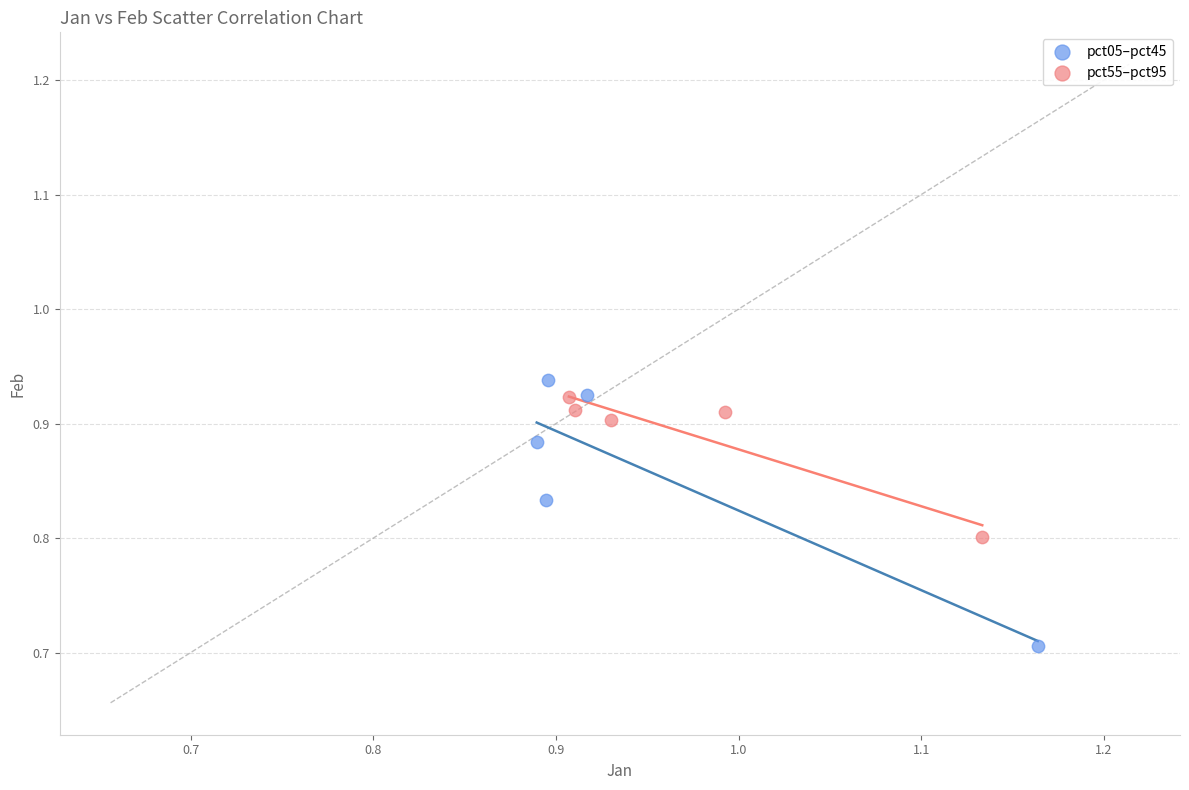

Which series has the largest Y range (max minus min)?

pct05–pct45